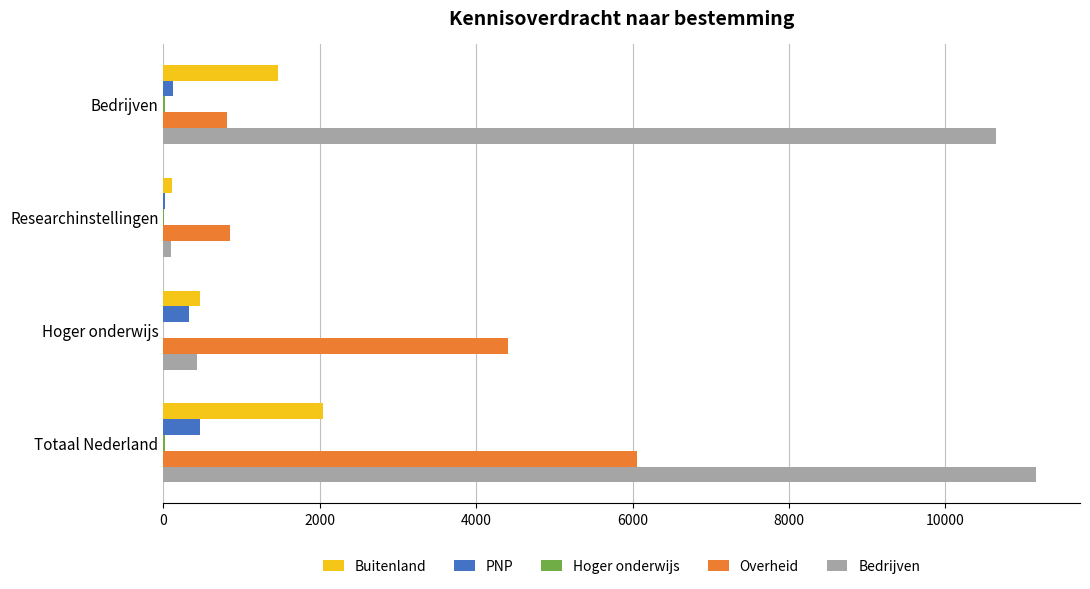

Between Bedrijven and Totaal Nederland, which series saw the biggest shift?

Overheid